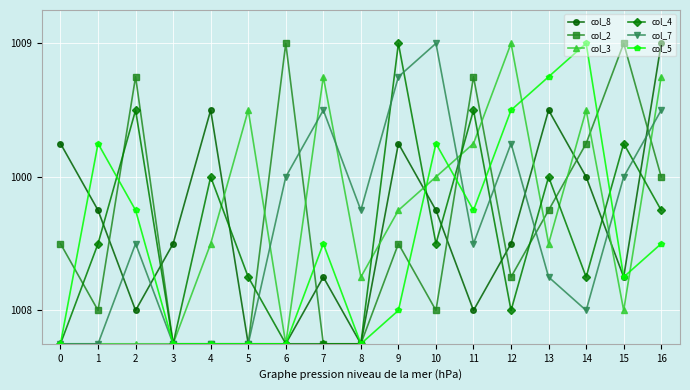

Which series has the widest spread of values?

col_8